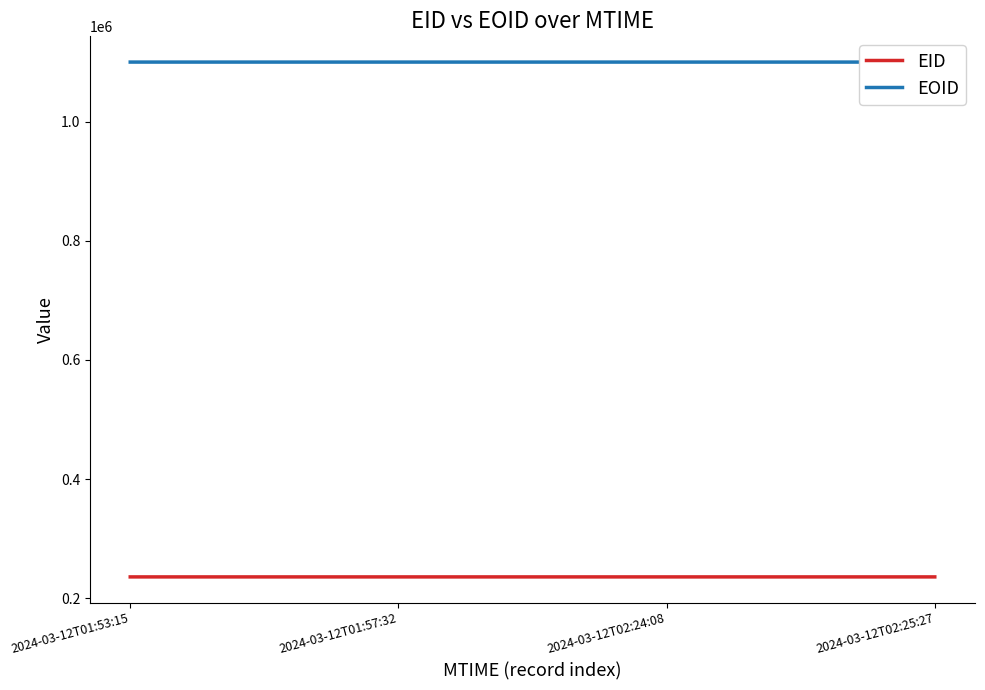

What is the label of the 4th point from the left?

2024-03-12T02:25:27